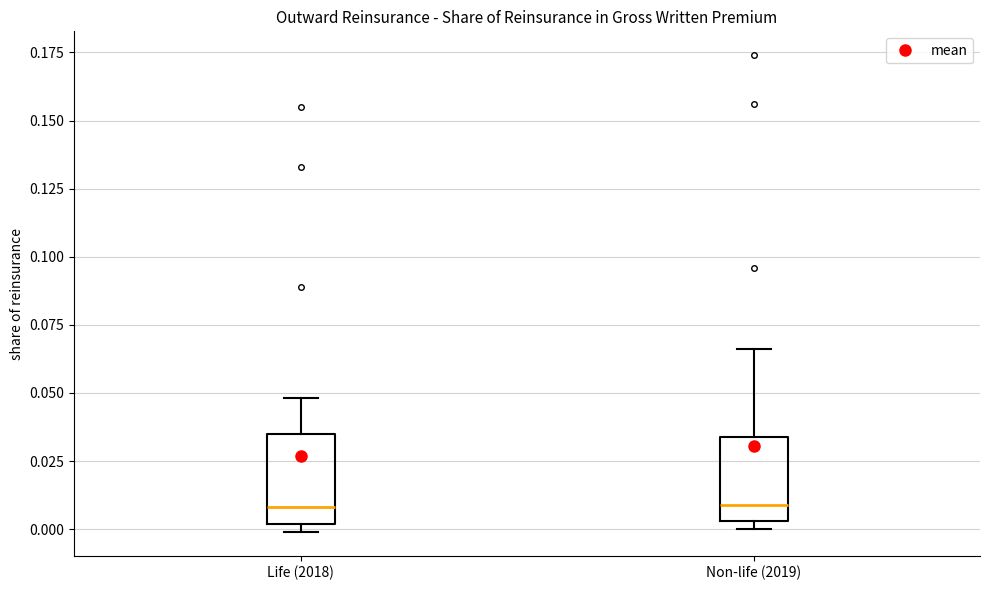

Where does the upper whisker of the box for Non-life (2019) end on the y-axis? The values are not printed on the chart, so give them approximately, as read against the axis.

0.065